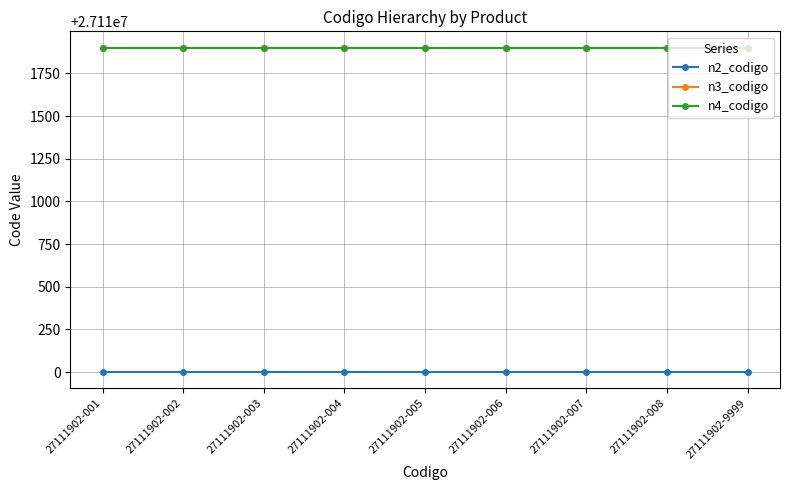

Is the value of n3_codigo at 27111902-008 greater than the value of n2_codigo at 27111902-004?

Yes